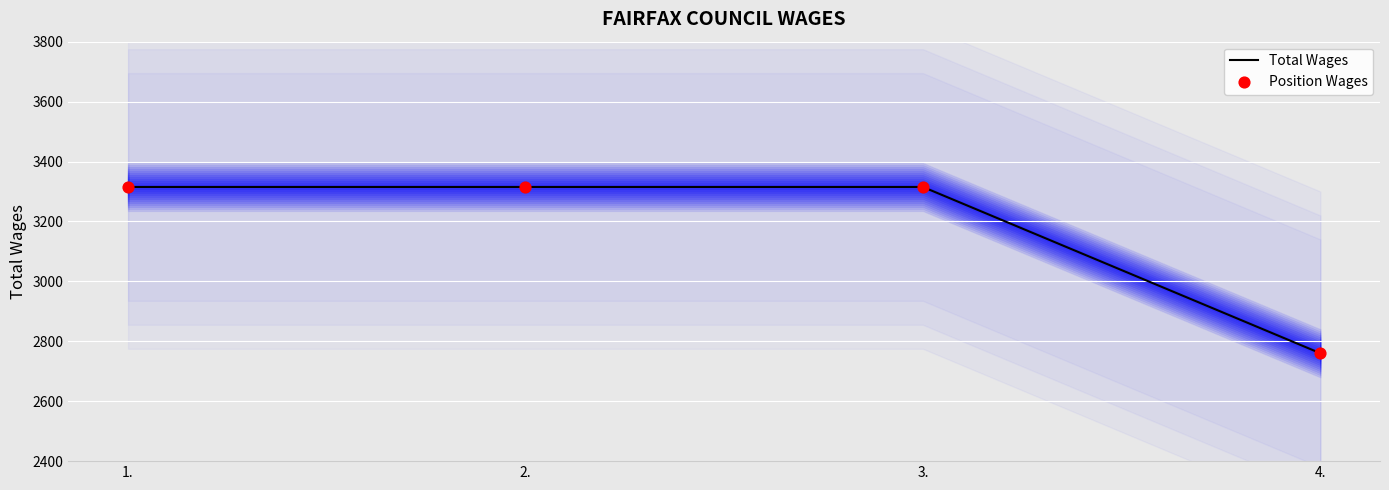

Which series reaches the maximum Y coordinate?

Total Wages